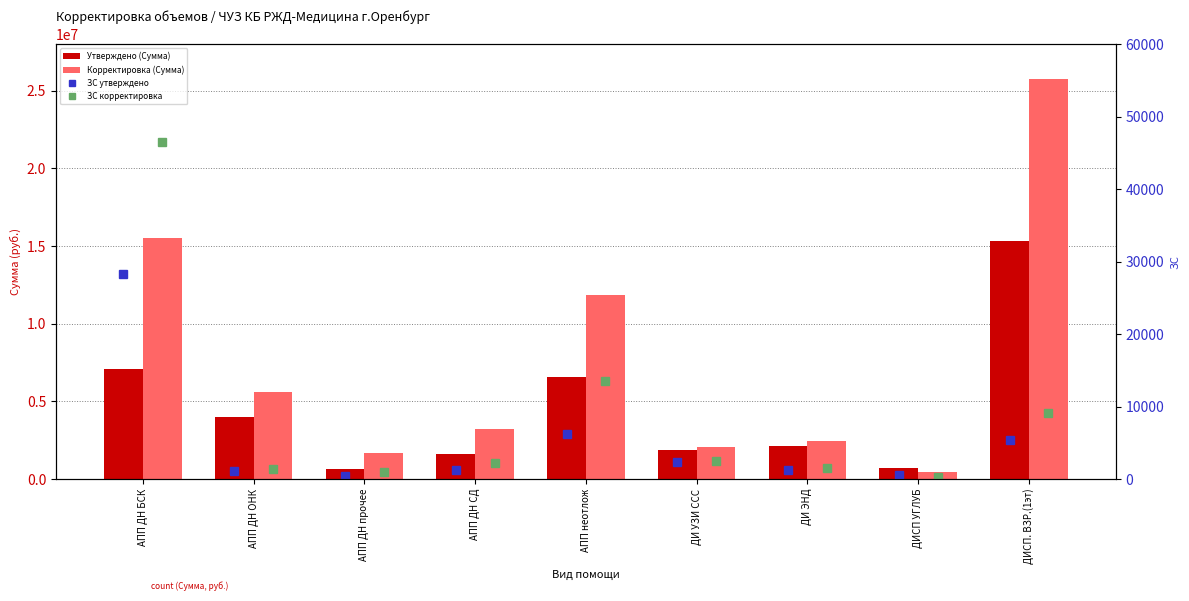

What is the difference between the ЗС корректировка values at АПП ДН ОНК and АПП ДН БСК?

45056.0